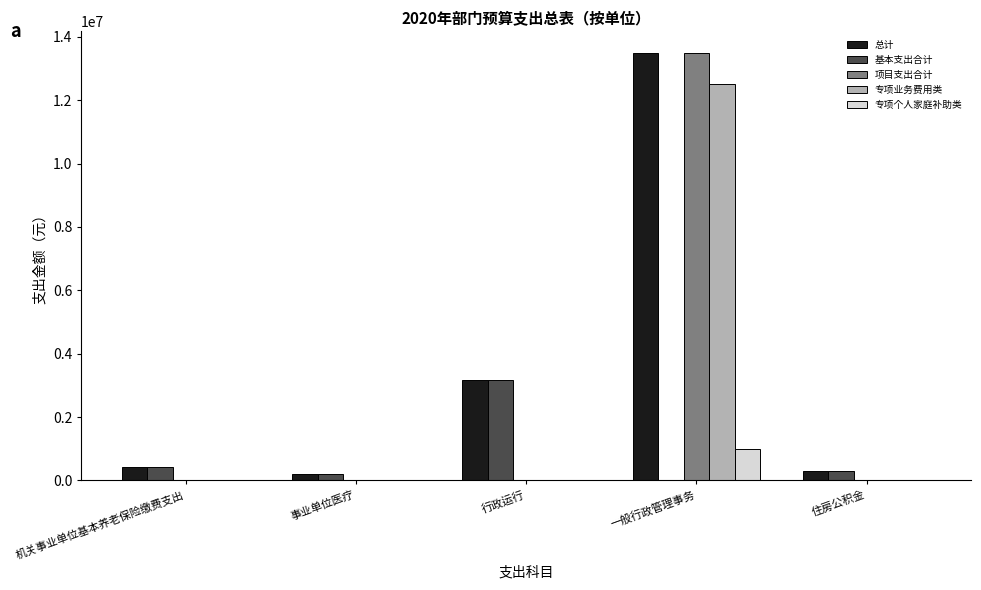

Which label corresponds to the largest value in the chart?

一般行政管理事务